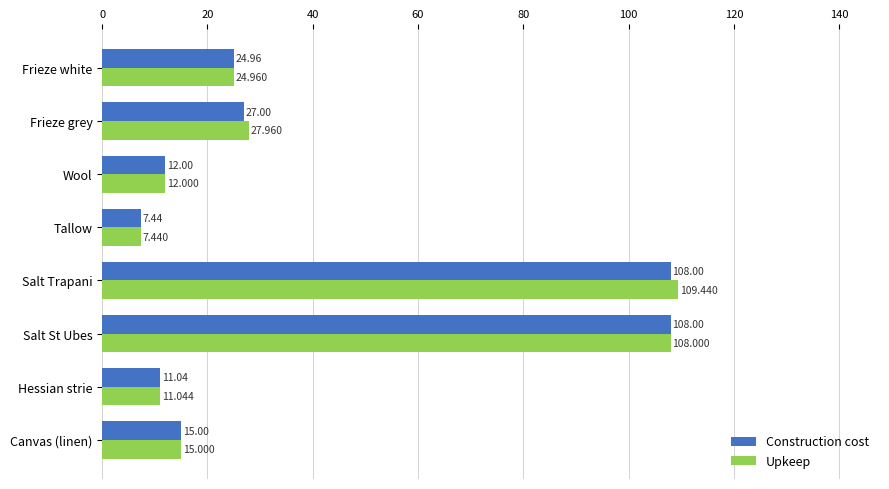

What is the difference between the maximum and minimum values in the Construction cost series?

100.6